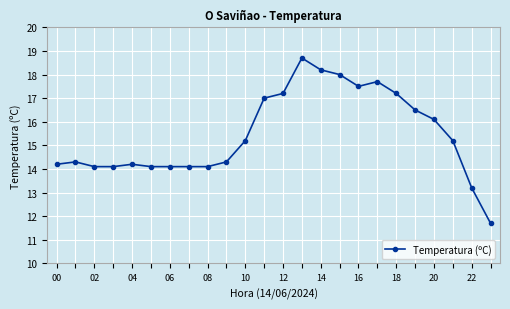

True or false: there are more than 2 points higher than both neighbors.

True